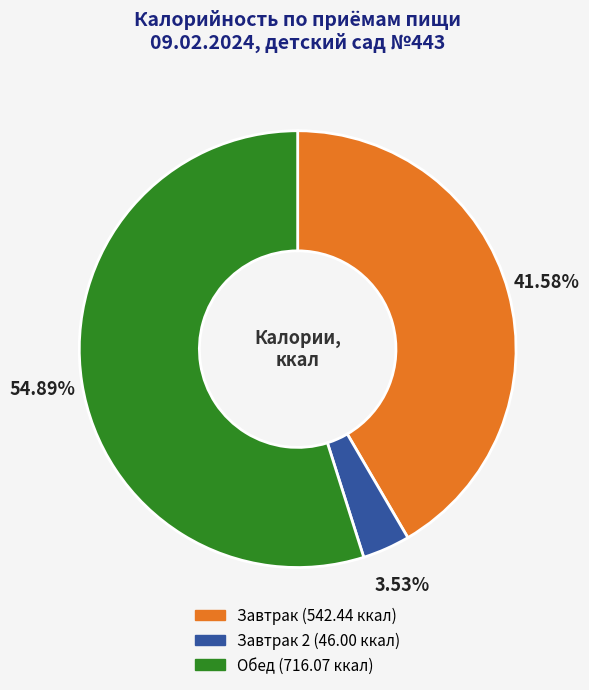

Is there a majority slice in this chart?

Yes